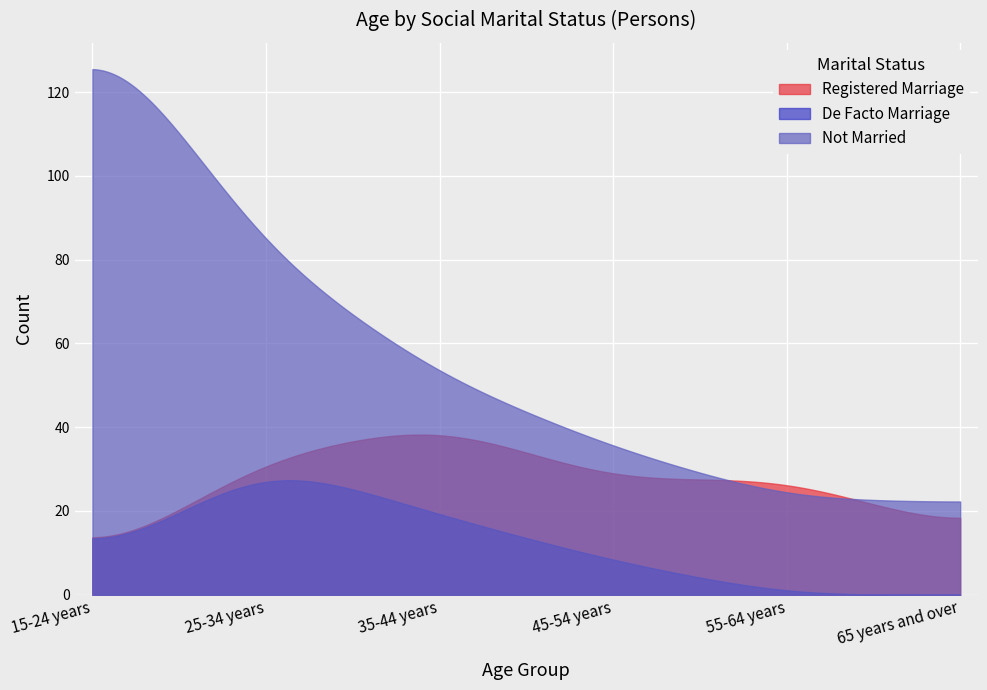

How many lines are shown in the chart?

3